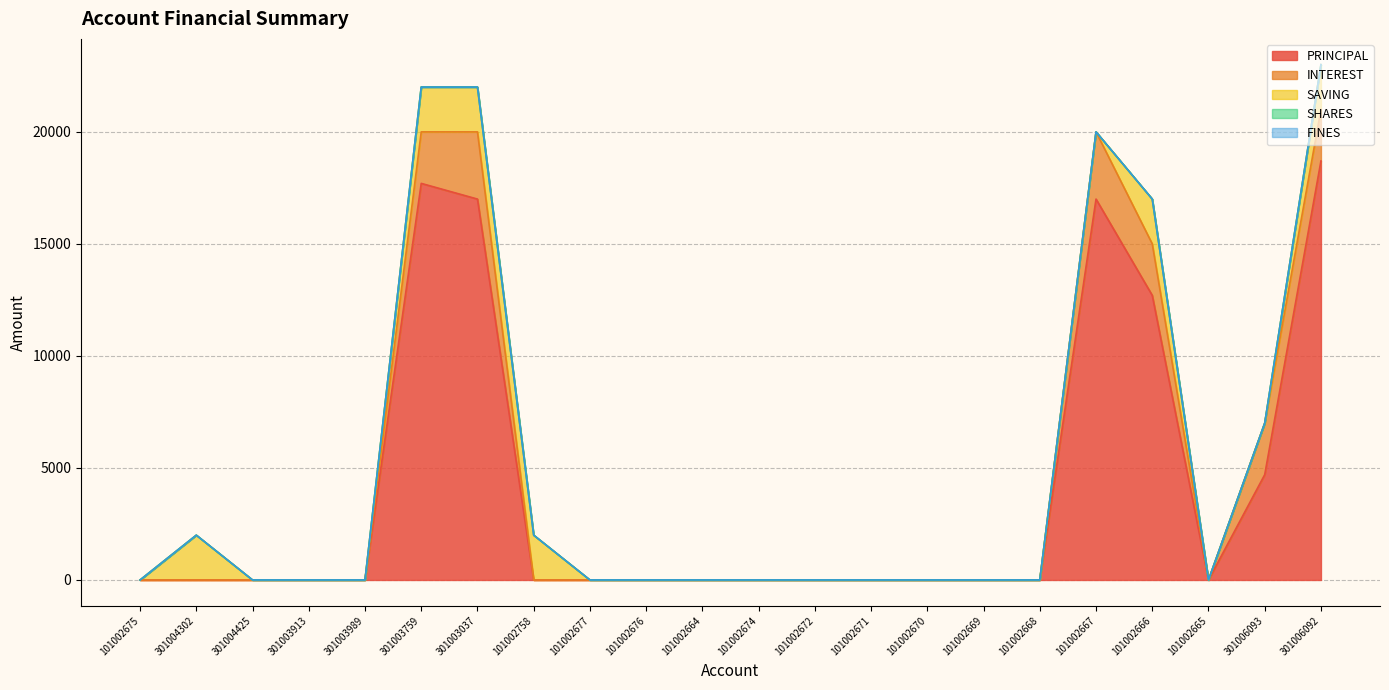

Is it true that SAVING equals 3025 at 301003037?

False